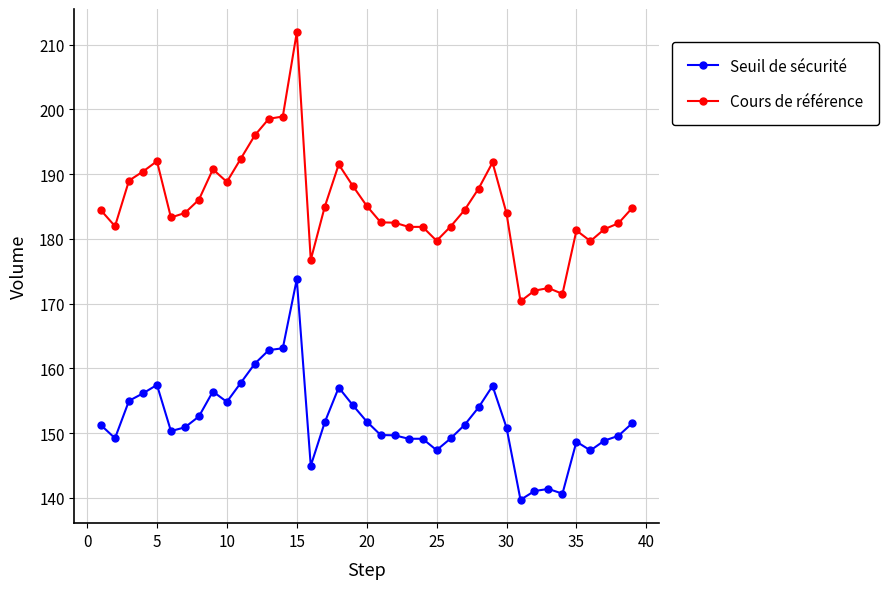

True or false: Cours de référence and Seuil de sécurité cross at least once.

False